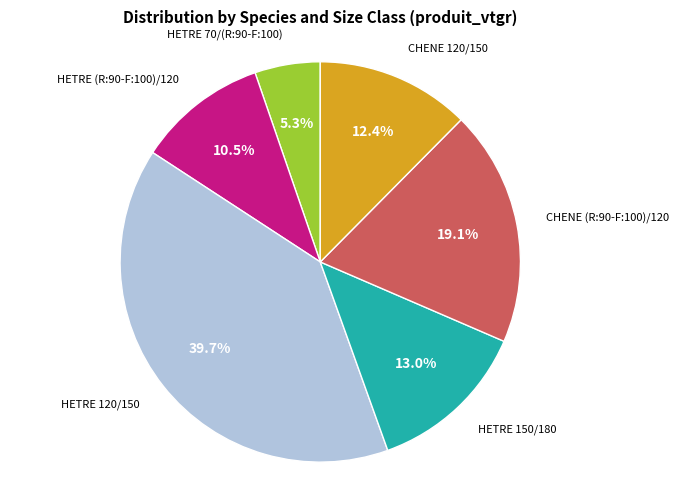

Does any single category account for the majority?

No